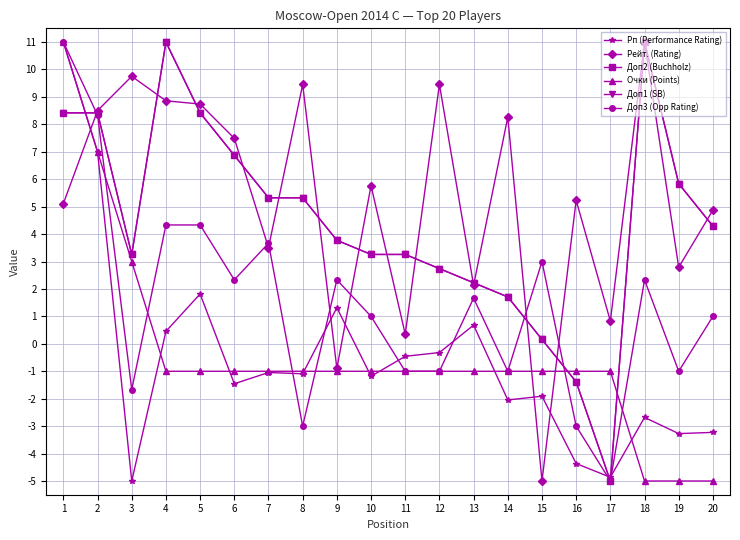

What is the difference between the second highest and second lowest values in the Доп1 (SB) series?

12.4